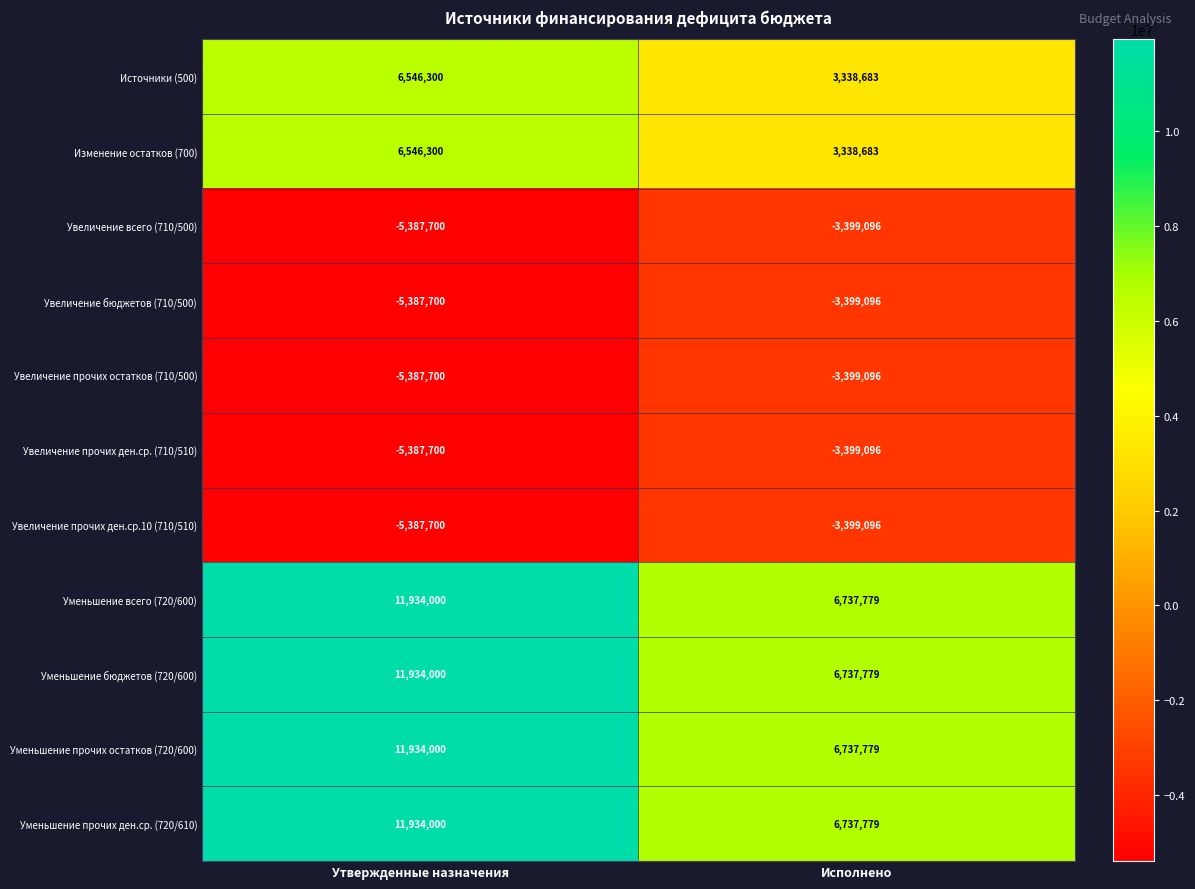

What is the spread (max minus min) of values at Исполнено?

10136875